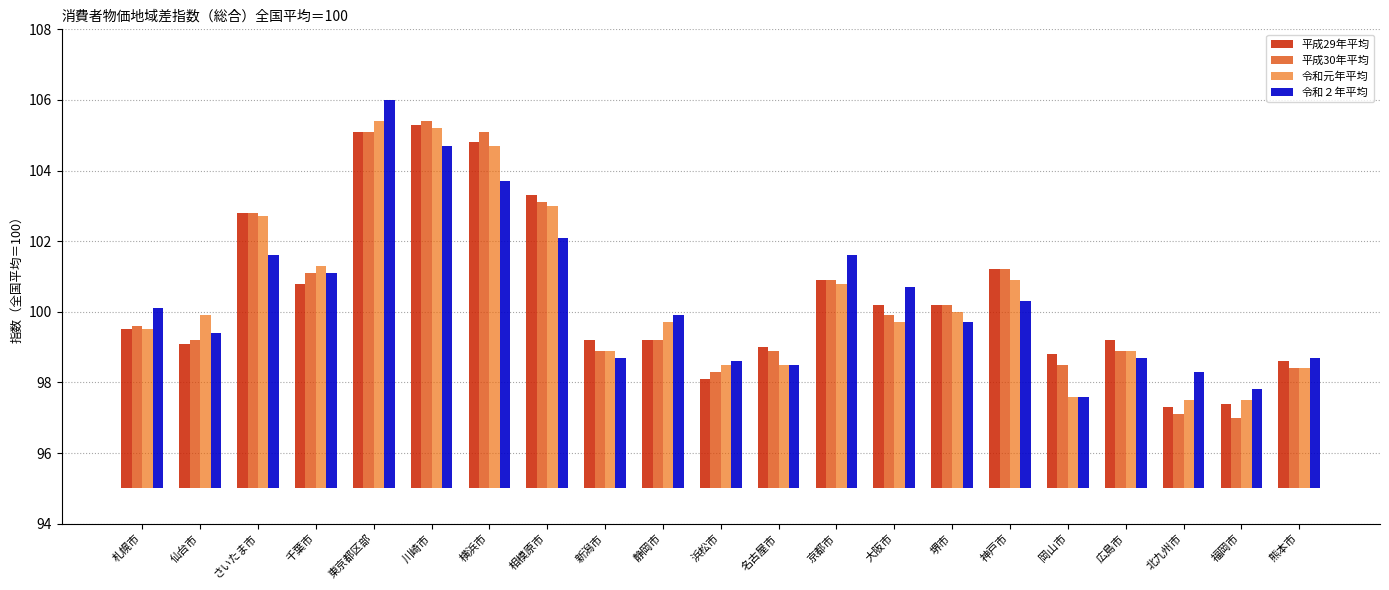

The 令和２年平均 series shows 6.1 at 広島市. True or false?

False